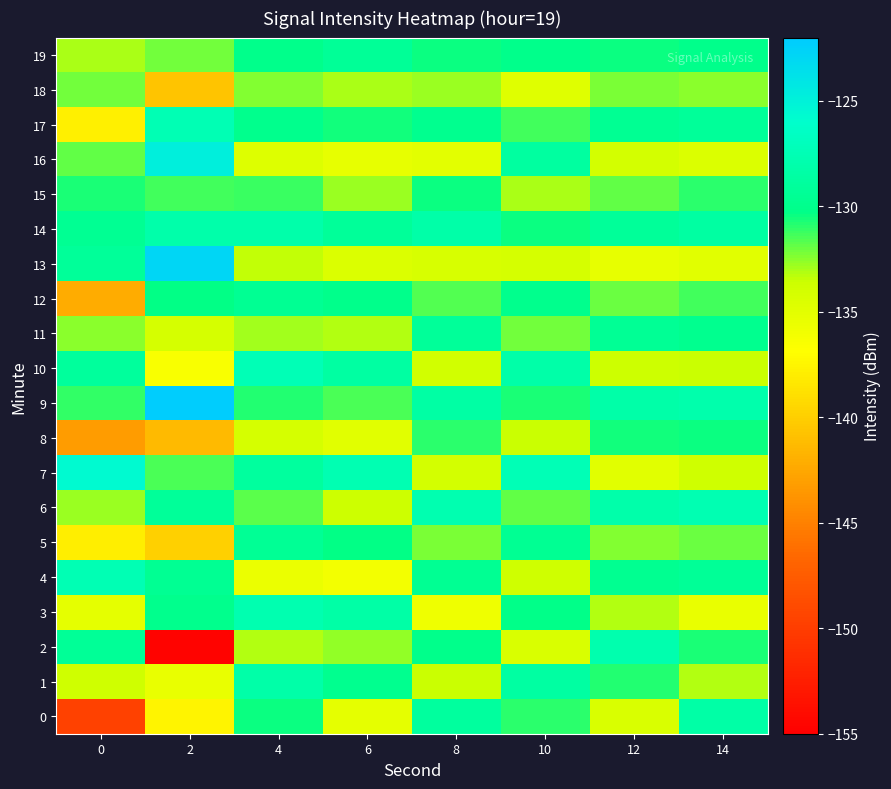

Which category has the highest value across all series?

2